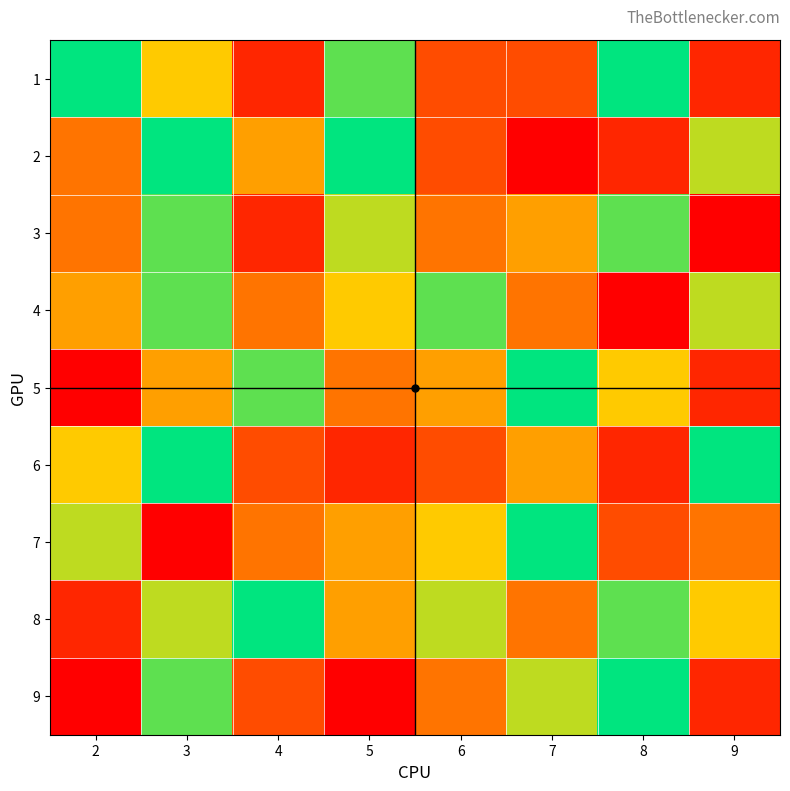

Reading left to right, what are all the values shown in this chart?

1: 2=9	3=6	4=2	5=8	6=3	7=3	8=9	9=2
2: 2=4	3=9	4=5	5=9	6=3	7=1	8=2	9=7
3: 2=4	3=8	4=2	5=7	6=4	7=5	8=8	9=1
4: 2=5	3=8	4=4	5=6	6=8	7=4	8=1	9=7
5: 2=1	3=5	4=8	5=4	6=5	7=9	8=6	9=2
6: 2=6	3=9	4=3	5=2	6=3	7=5	8=2	9=9
7: 2=7	3=1	4=4	5=5	6=6	7=9	8=3	9=4
8: 2=2	3=7	4=9	5=5	6=7	7=4	8=8	9=6
9: 2=1	3=8	4=3	5=1	6=4	7=7	8=9	9=2